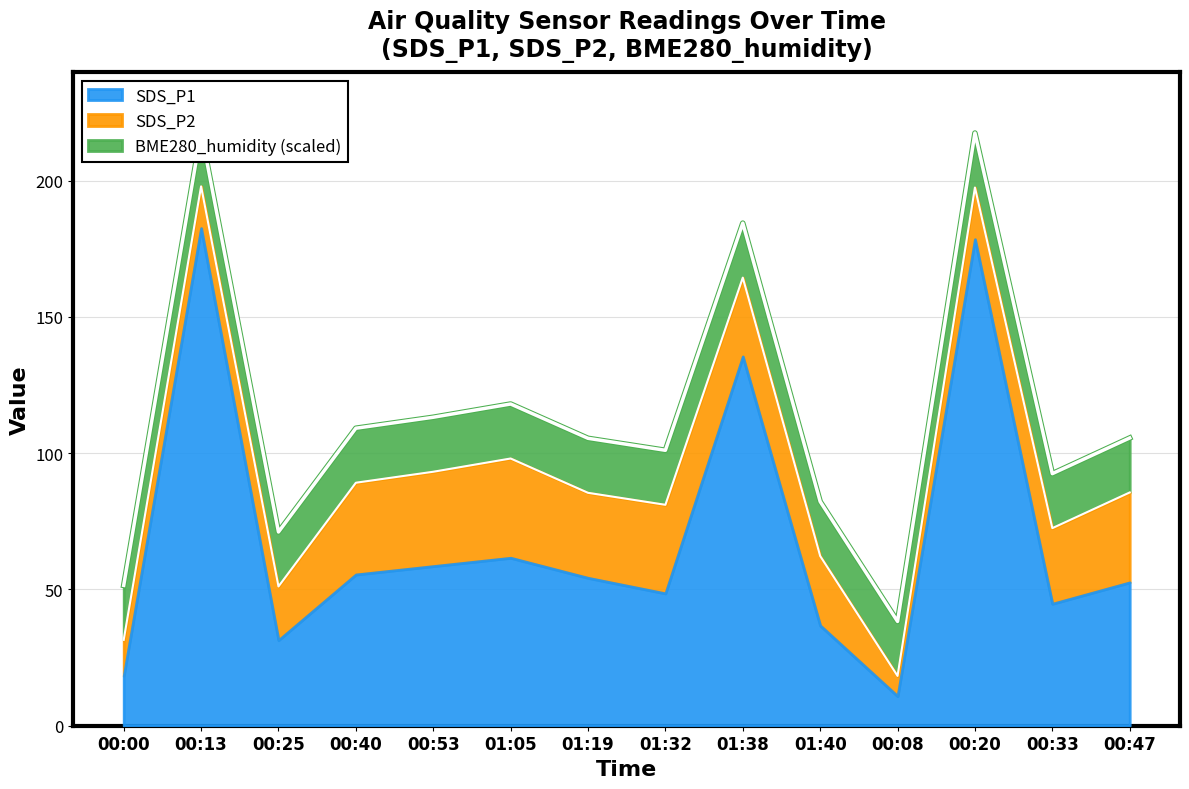

True or false: SDS_P1 has a value of 55.5 at 00:40.

True